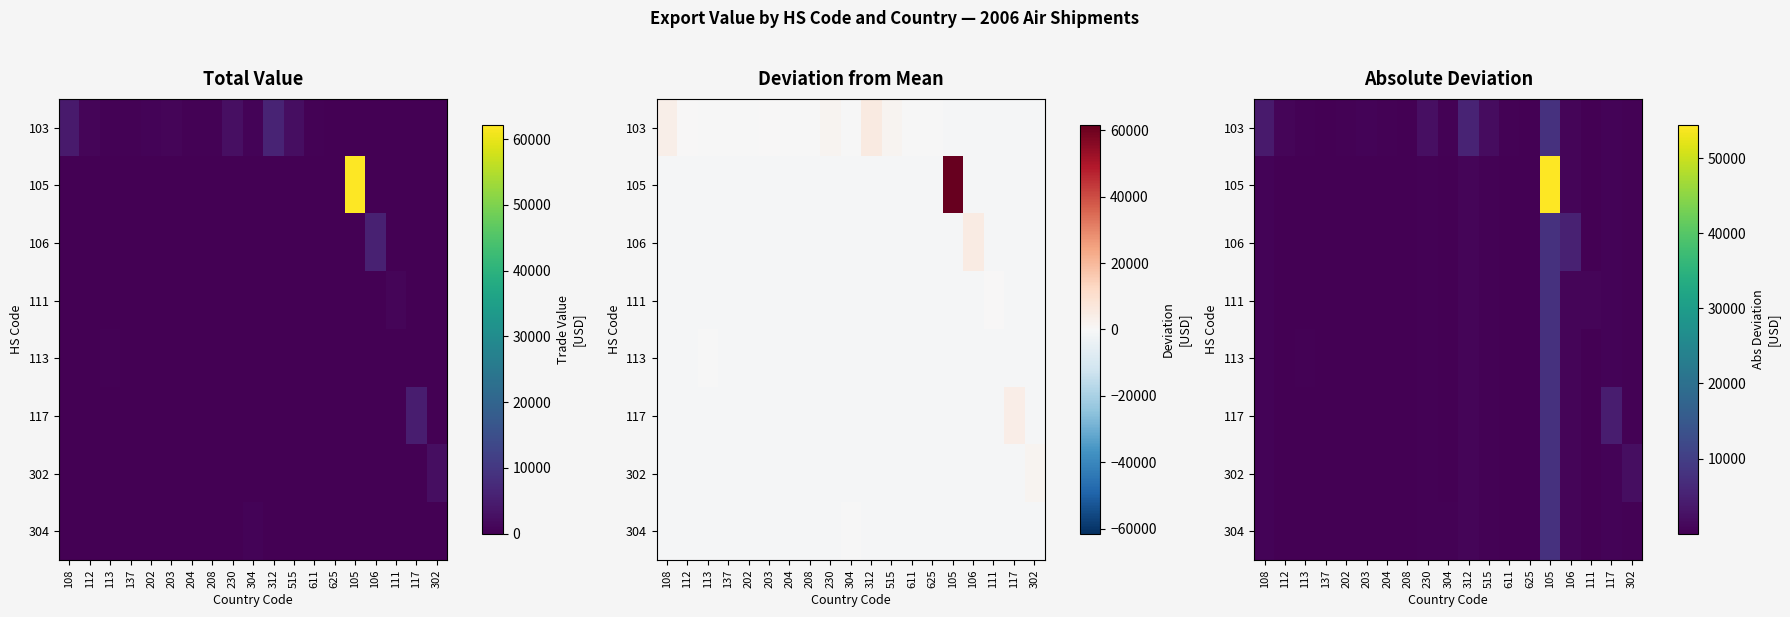

At how many categories does at least one series exceed 1579?

8